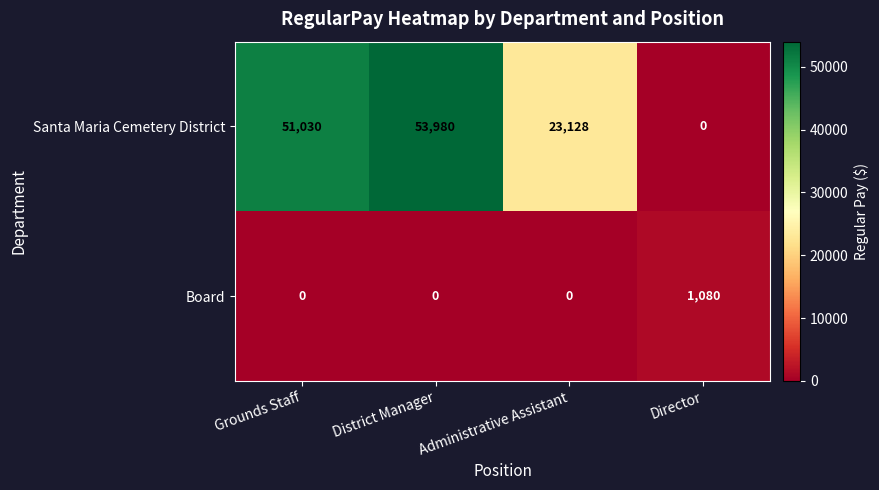

Which series has the largest total across all categories?

Santa Maria Cemetery District